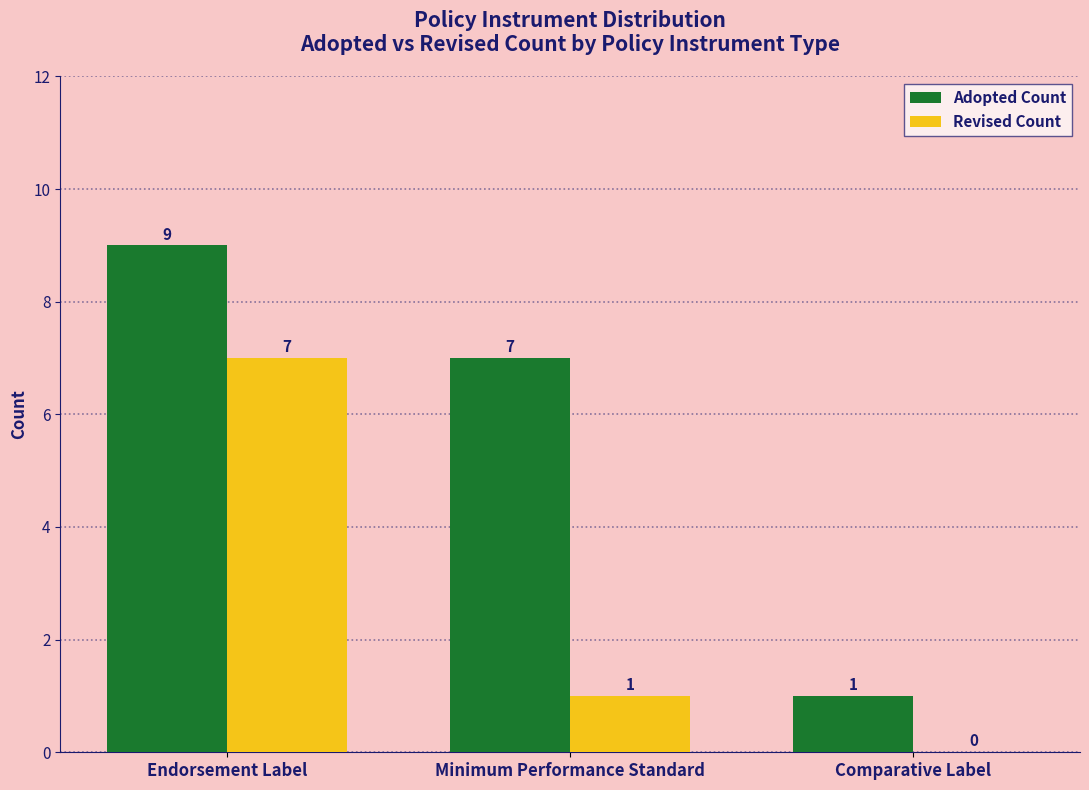

Between Endorsement Label and Comparative Label, which series saw the biggest shift?

Adopted Count